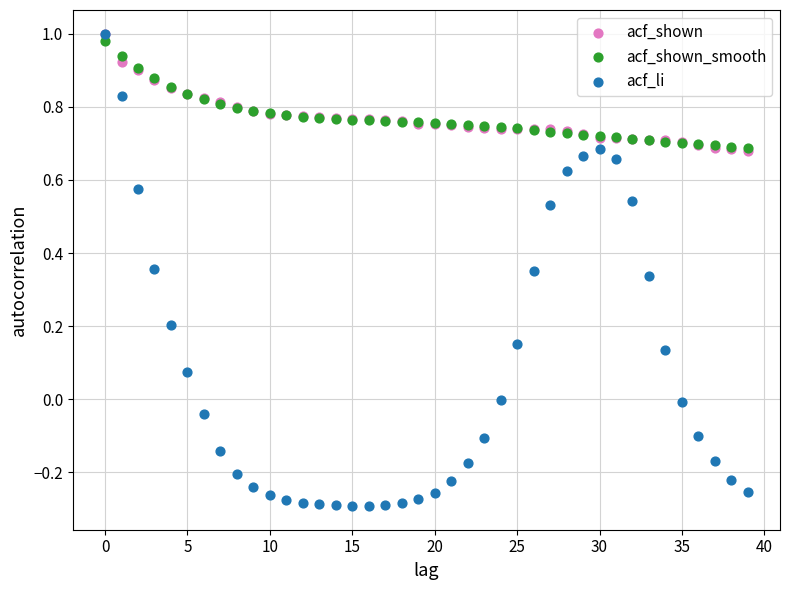

Which series contains the lowest Y value?

acf_li